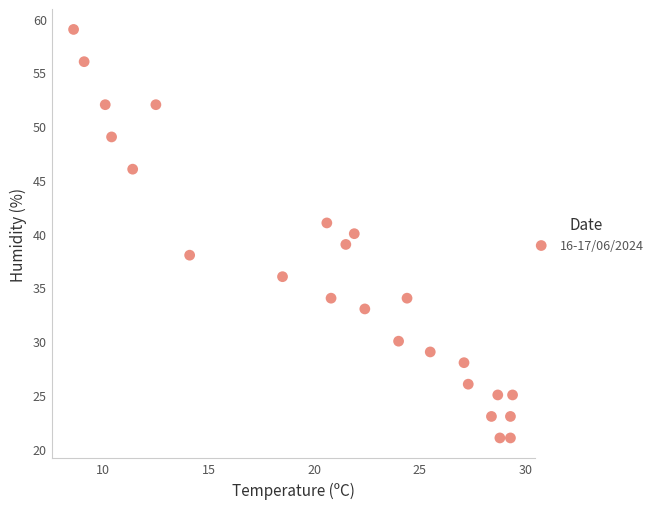

What is the range of Y values (max minus min)?

38